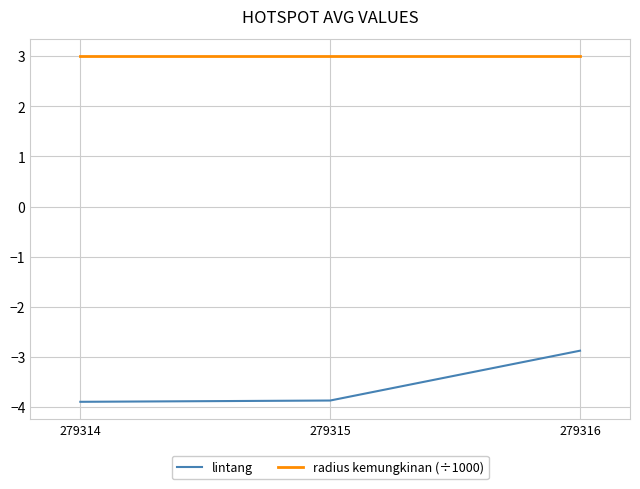

Which series has the widest spread of values?

lintang